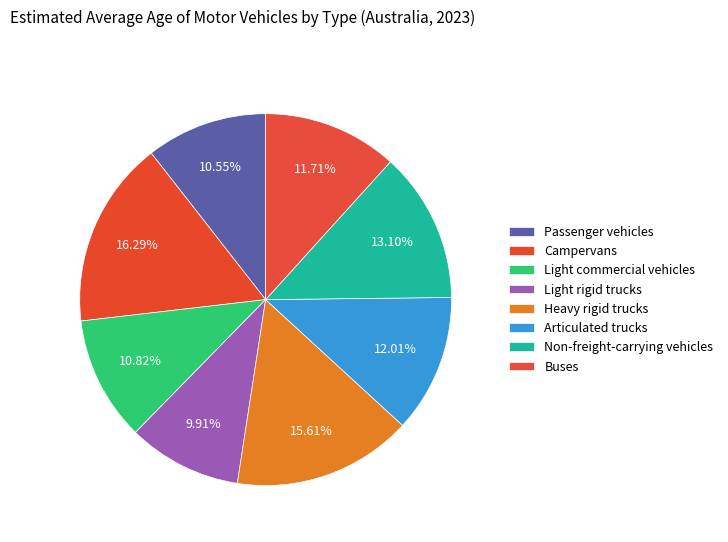

Which has a higher value, Passenger vehicles or Light rigid trucks?

Passenger vehicles